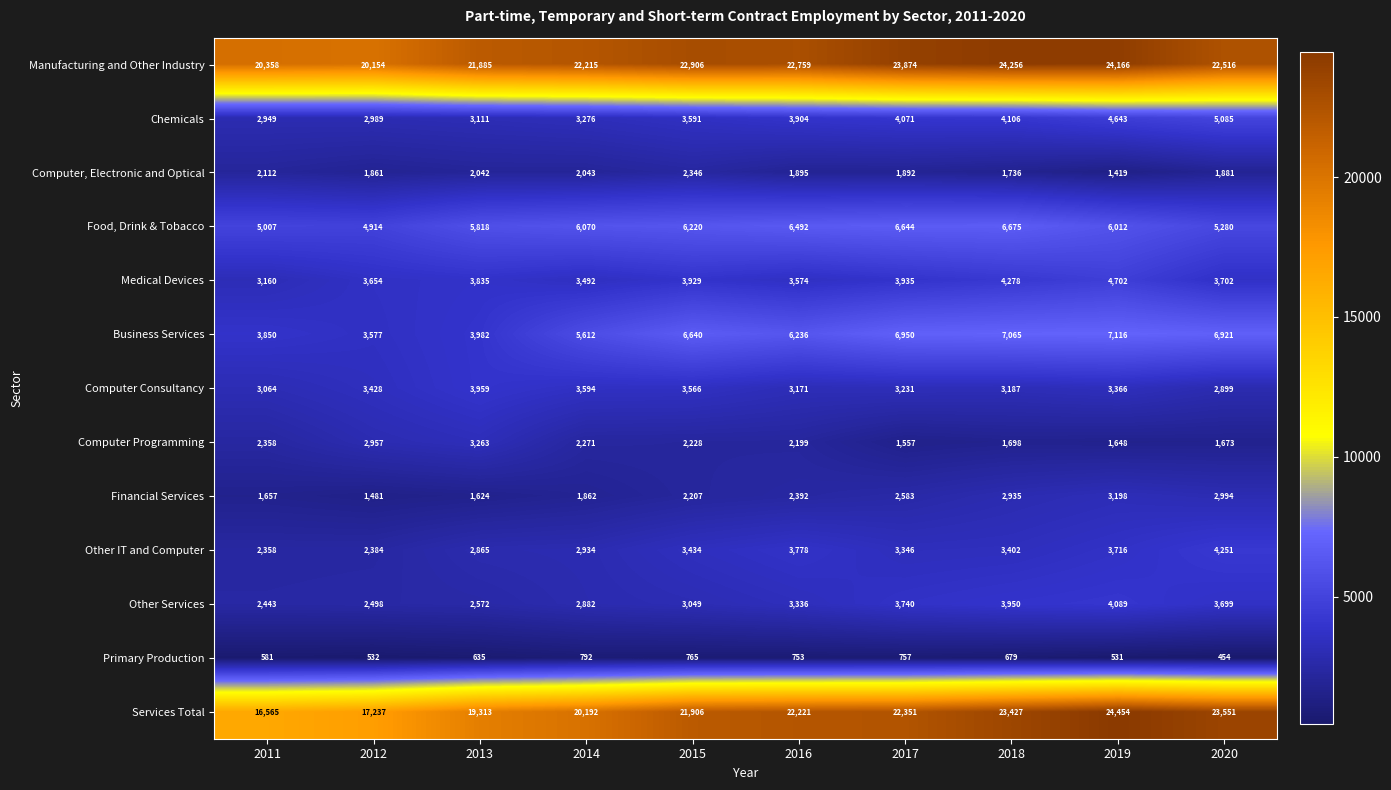

Where is Other Services nearest to the value 3266?

2016